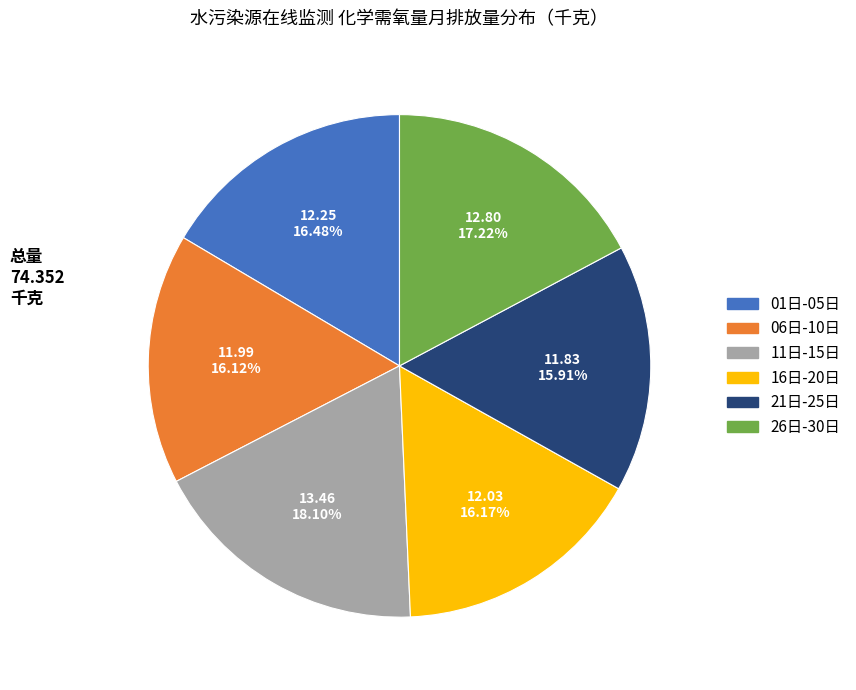

Is there any slice that represents more than half of the pie?

No